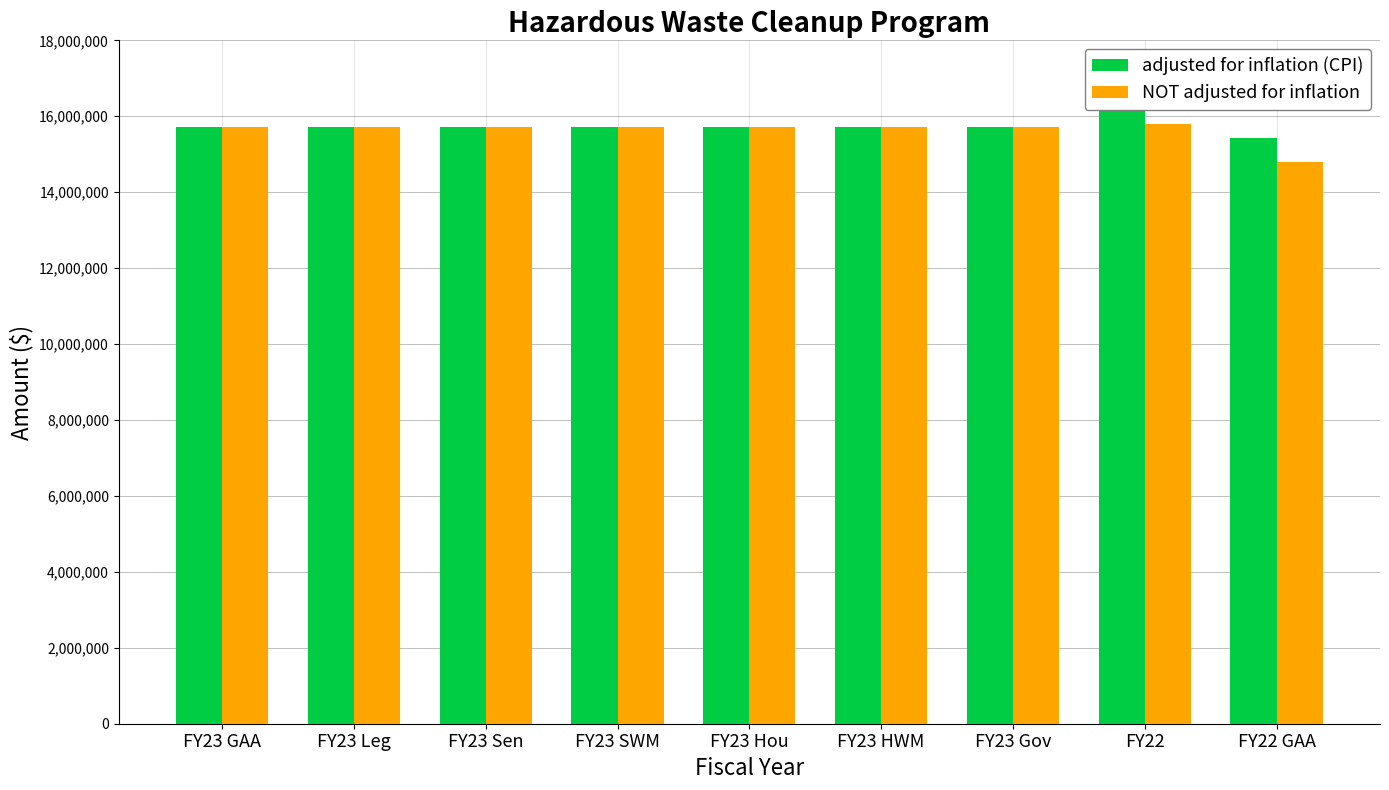

At which category is the sum across all series the highest?

FY22